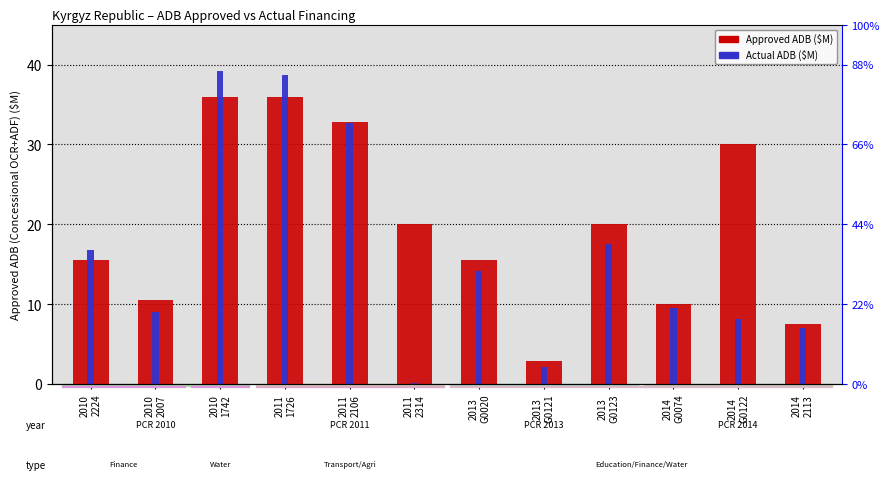

How many values in the Actual ADB ($M) series are below 14?

6